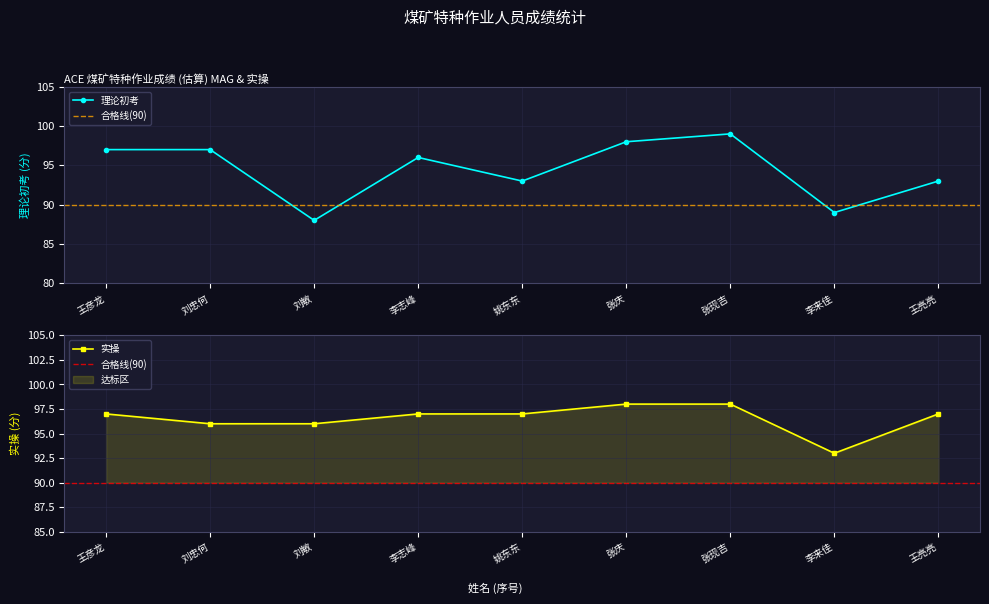

Between 张现吉 and 李志峰, which is larger?

张现吉